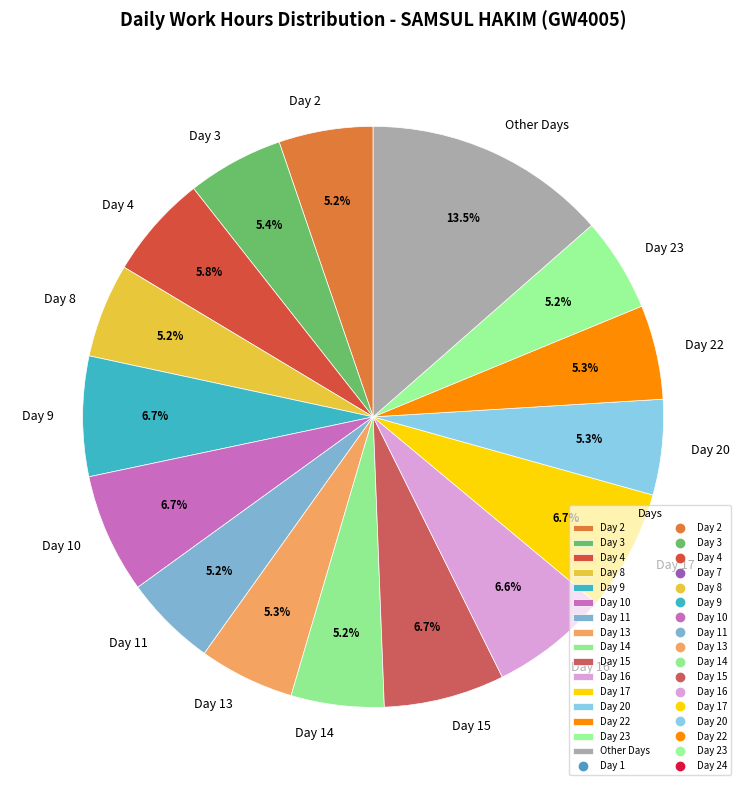

Does any single category account for the majority?

No